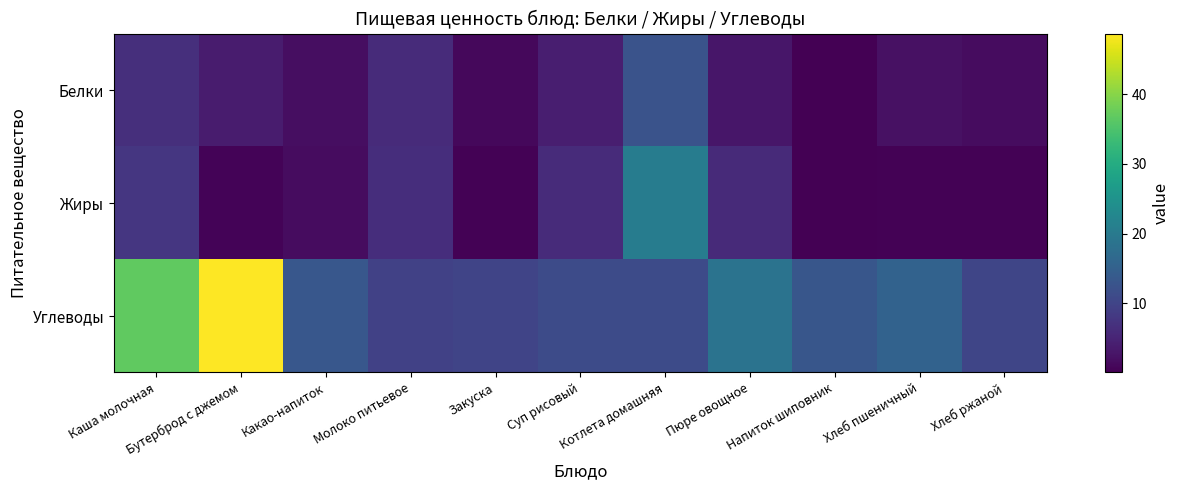

Which series has the widest spread of values?

Углеводы